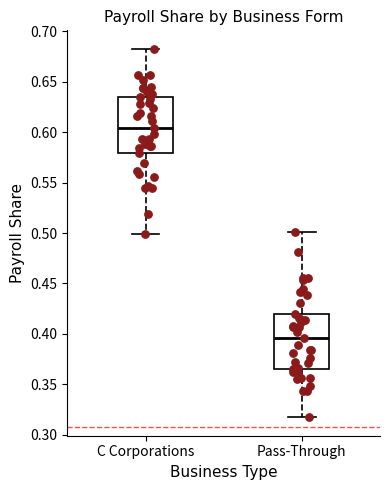

Reading left to right, transcribe this box plot: for each box, give where its median line is, the range the box spans, and where its two whiskers end, as read against the y-axis. The values are not printed on the chart, so give them approximately, as read against the axis.

C Corporations: median 0.605, box 0.580 to 0.635, whiskers 0.500 to 0.685
Pass-Through: median 0.395, box 0.365 to 0.420, whiskers 0.315 to 0.500